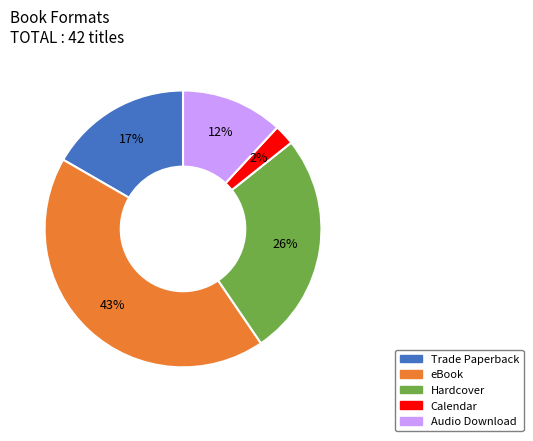

Is eBook the majority of the pie?

No